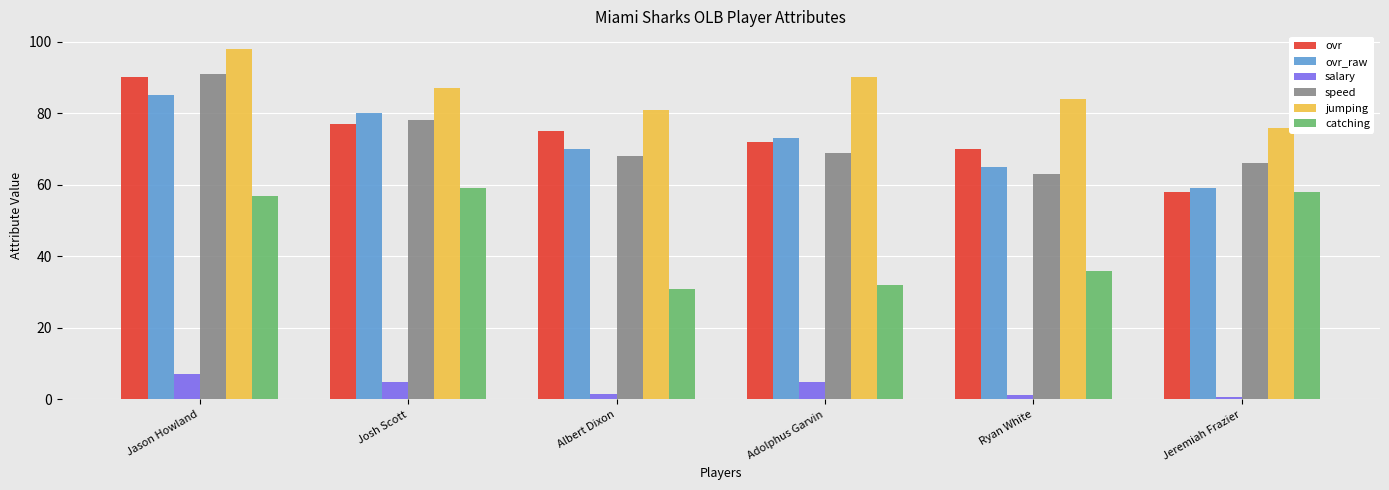

What is the approximate value of ovr at Adolphus Garvin?

72.0